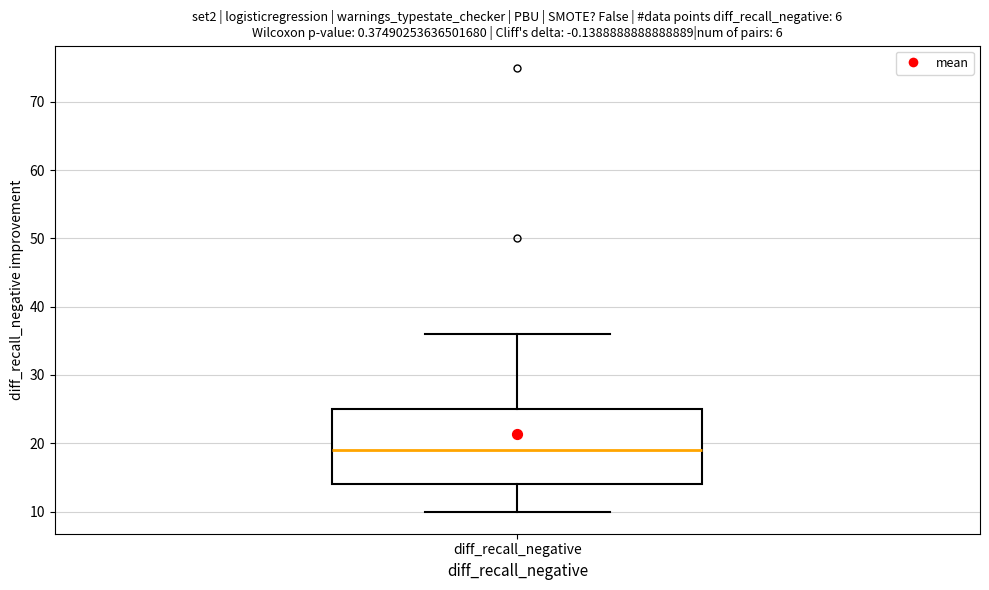

Transcribe this box plot: give where the median line is, the range the box spans, and where the two whiskers end, as read against the y-axis. The values are not printed on the chart, so give them approximately, as read against the axis.

median 19, box 14 to 25, whiskers 10 to 36